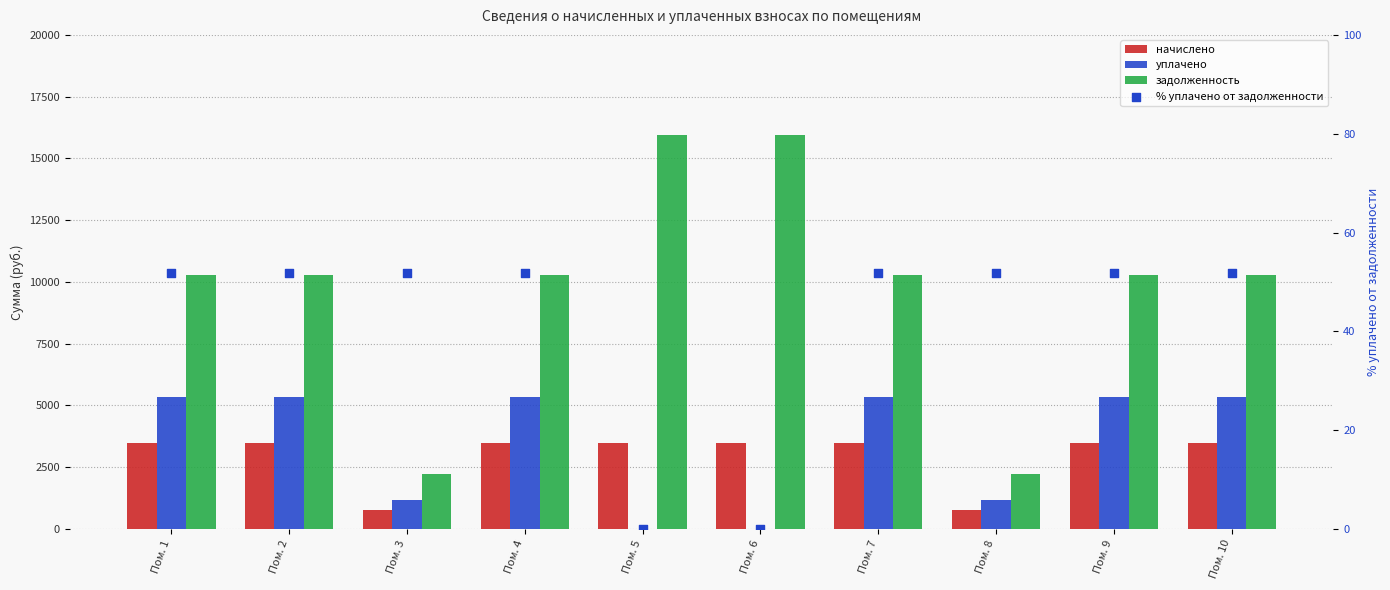

Which series contains the highest Y value?

задолженность